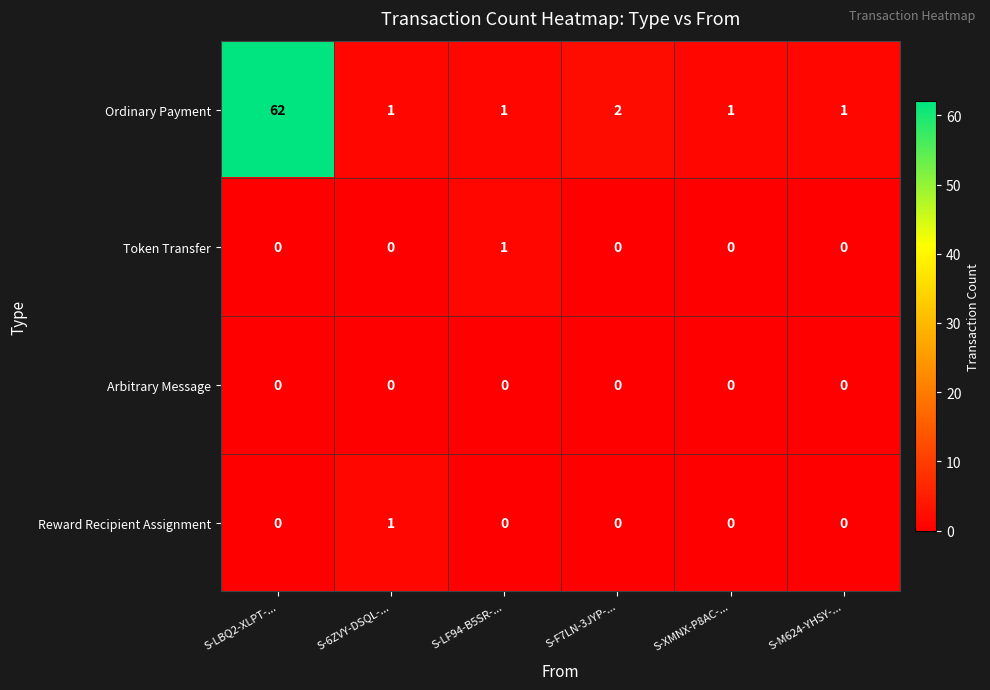

At which label is Ordinary Payment closest to 31?

S-F7LN-3JYP-...